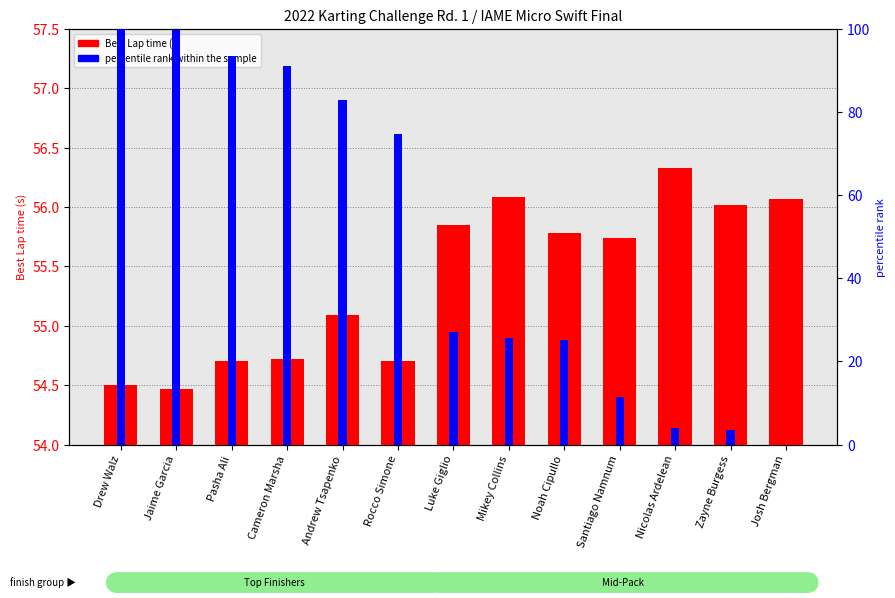

Reading left to right, extract all data points from this chart.

Best Lap time: Drew Walz=54.5	Jaime Garcia=54.5	Pasha Ali=54.7	Cameron Marsha=54.7	Andrew Tsapenko=55.1	Rocco Simone=54.7	Luke Giglio=55.8	Mikey Collins=56.1	Noah Cipullo=55.8	Santiago Namnum=55.7	Nicolas Ardelean=56.3	Zayne Burgess=56.0	Josh Bergman=56.1
percentile rank within the sample: Drew Walz=100.0	Jaime Garcia=99.7	Pasha Ali=93.5	Cameron Marsha=91.2	Andrew Tsapenko=82.9	Rocco Simone=74.7	Luke Giglio=27.1	Mikey Collins=25.6	Noah Cipullo=25.1	Santiago Namnum=11.5	Nicolas Ardelean=4.0	Zayne Burgess=3.6	Josh Bergman=0.0